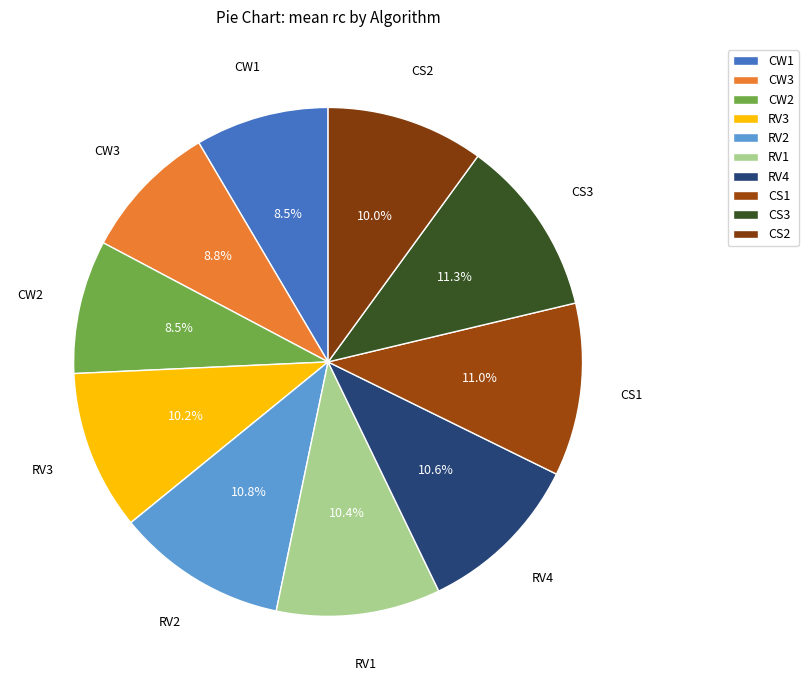

Between CS3 and RV3, which is larger?

CS3